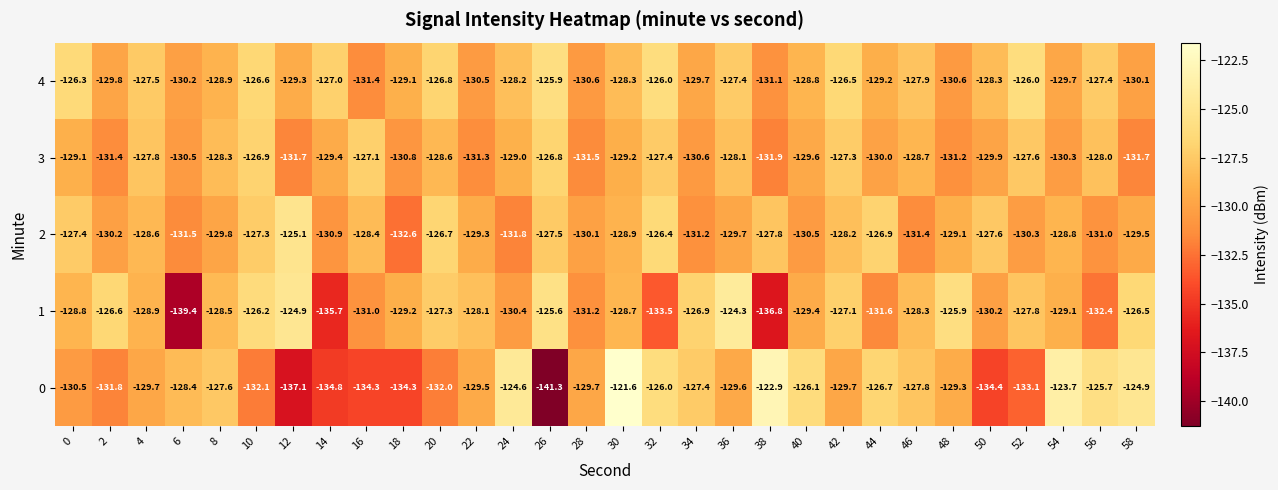

At which category is the sum across all series the highest?

30